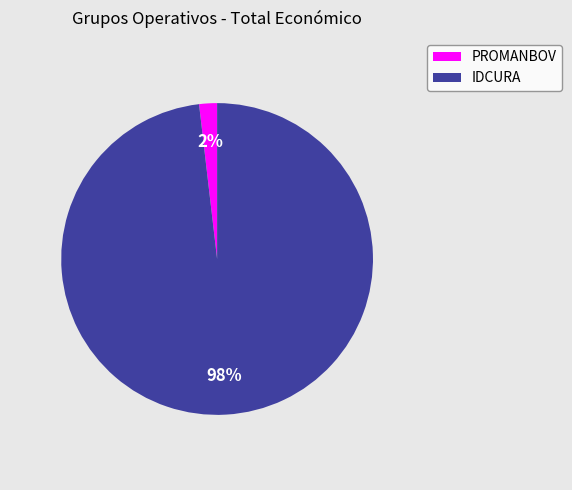

To the nearest percent, what percentage of the pie is IDCURA?

98%